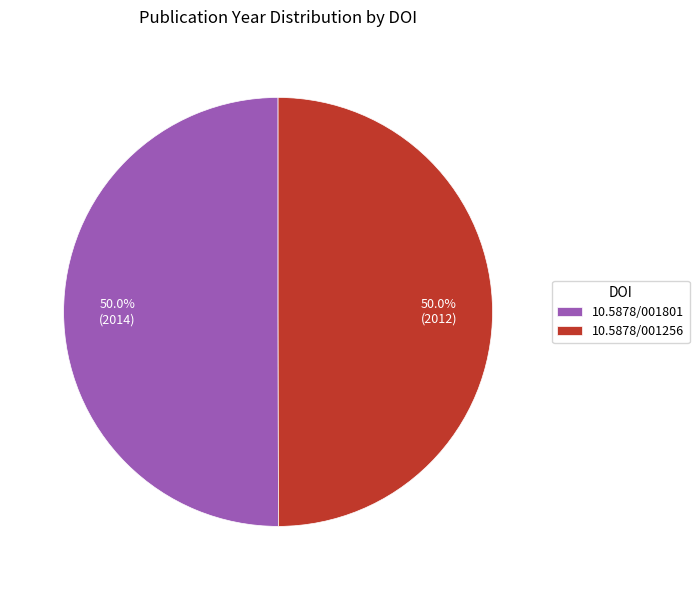

How many segments does this pie chart have?

2